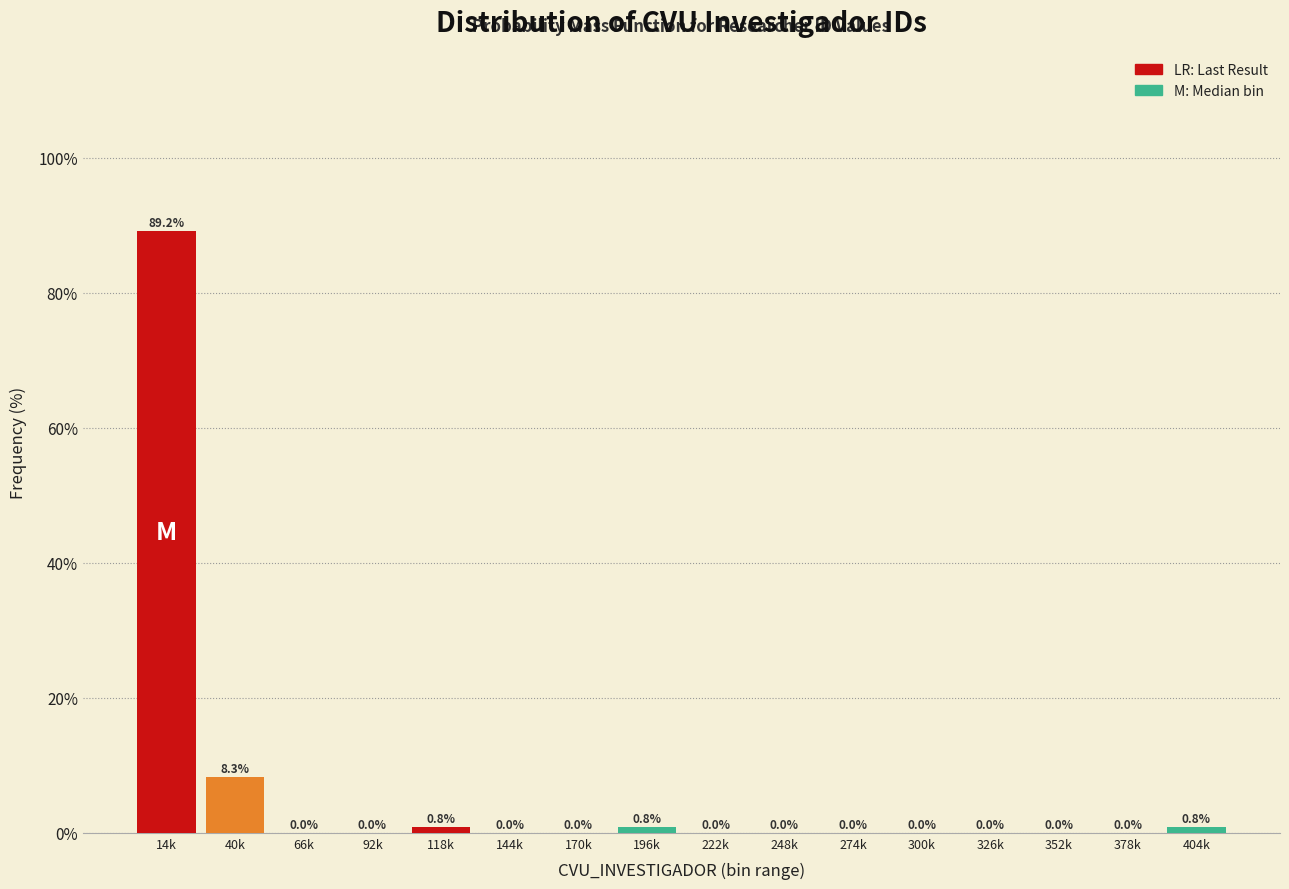

Reading left to right, list all the values displayed in this chart.

14k=89.2	40k=8.3	66k=0.0	92k=0.0	118k=0.8	144k=0.0	170k=0.0	196k=0.8	222k=0.0	248k=0.0	274k=0.0	300k=0.0	326k=0.0	352k=0.0	378k=0.0	404k=0.8